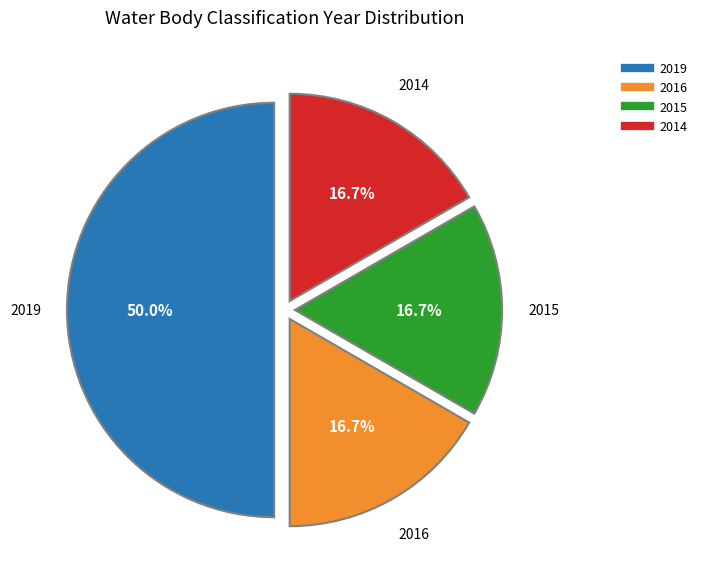

How many slices are in this pie chart?

4